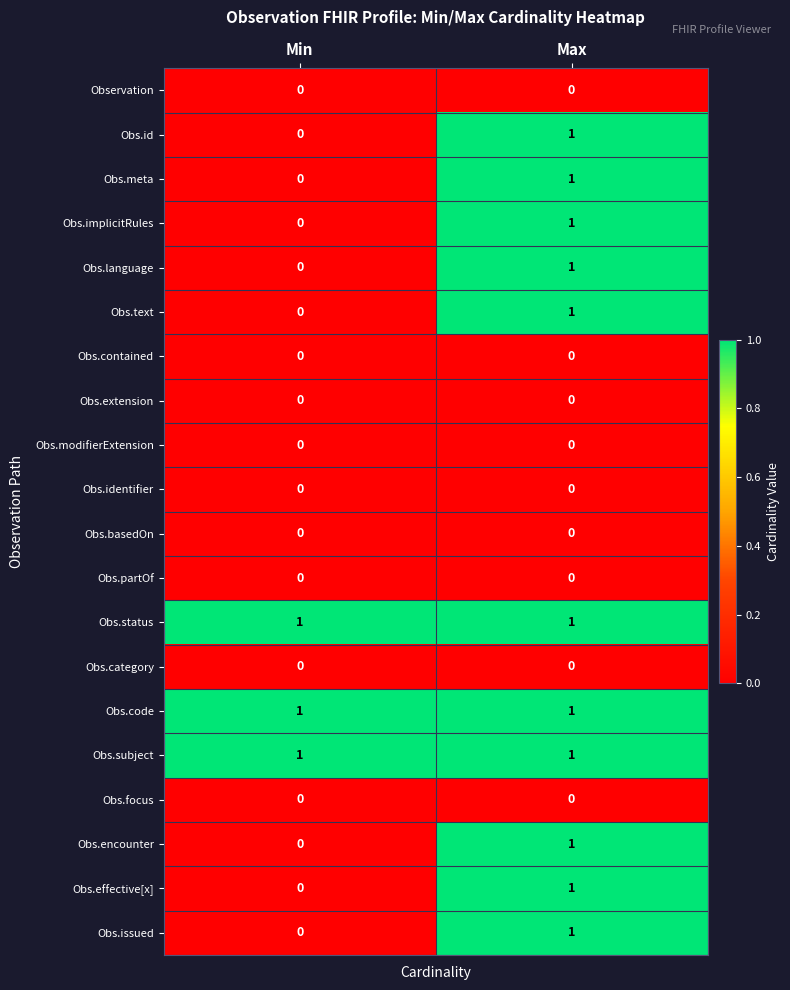

Is the value of Obs.id at Max greater than the value of Obs.issued at Min?

Yes